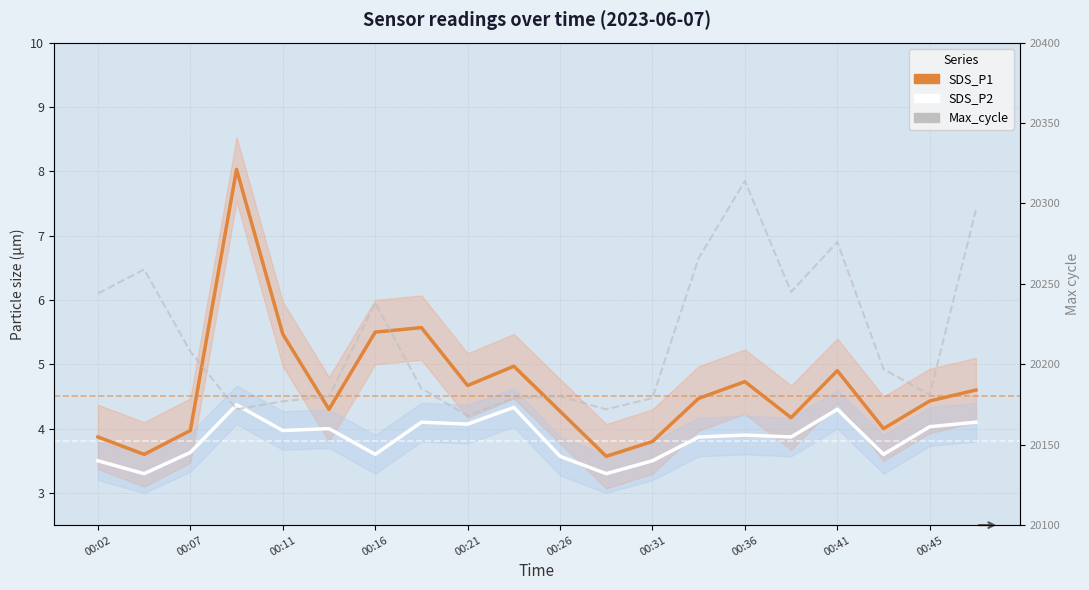

Reading left to right, what are all the values shown in this chart?

SDS_P1: 3.9	3.6	4.0	8.0	5.5	4.3	5.5	5.6	4.7	5.0	4.3	3.6	3.8	4.5	4.7	4.2	4.9	4.0	4.4	4.6
SDS_P2: 3.5	3.3	3.6	4.4	4.0	4.0	3.6	4.1	4.1	4.3	3.6	3.3	3.5	3.9	3.9	3.9	4.3	3.6	4.0	4.1
Max_cycle: 20244.0	20259.0	20208.0	20172.0	20177.0	20180.0	20238.0	20185.0	20168.0	20179.0	20180.0	20172.0	20179.0	20266.0	20314.0	20245.0	20276.0	20197.0	20181.0	20296.0